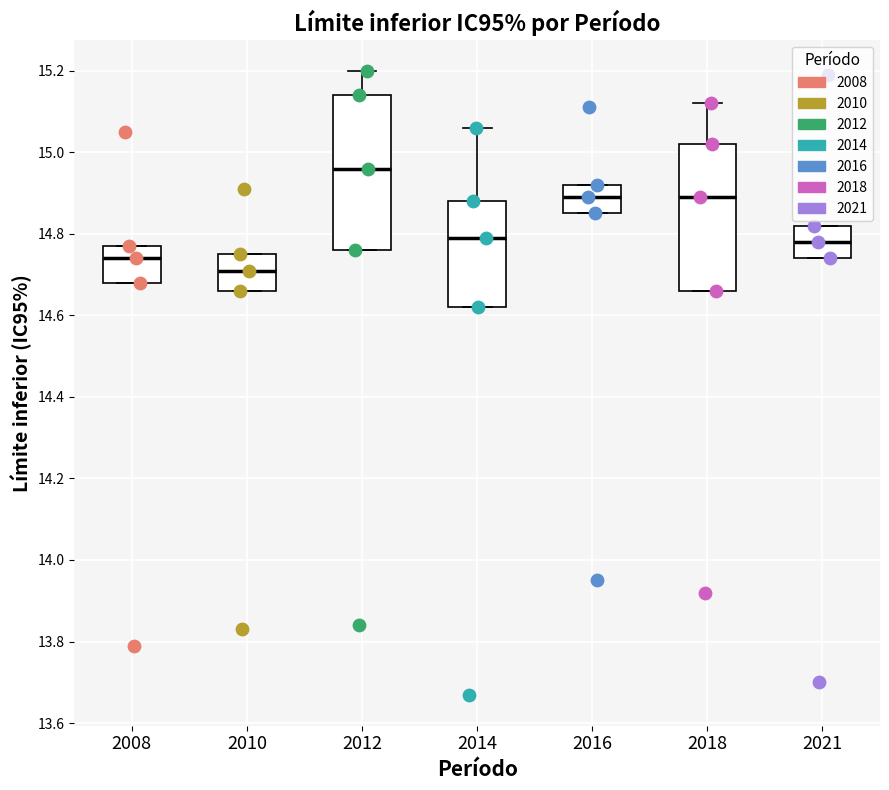

Which box's median line is the lowest?

2010